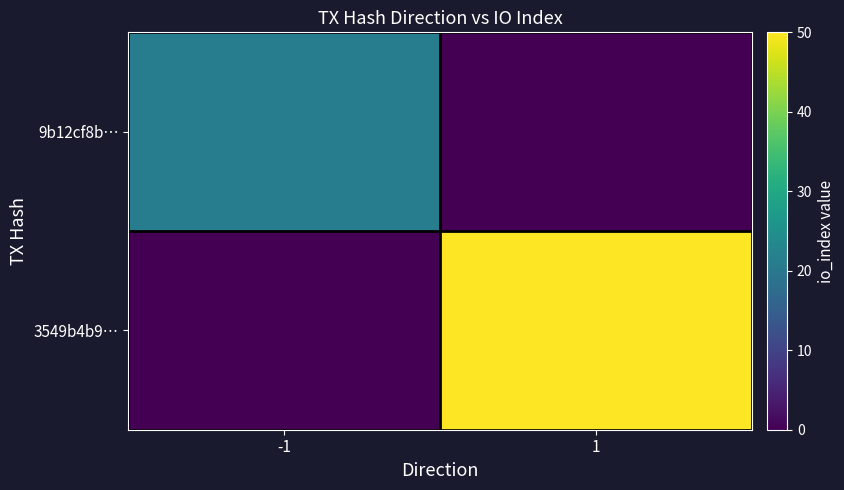

Which label corresponds to the smallest value in the chart?

1